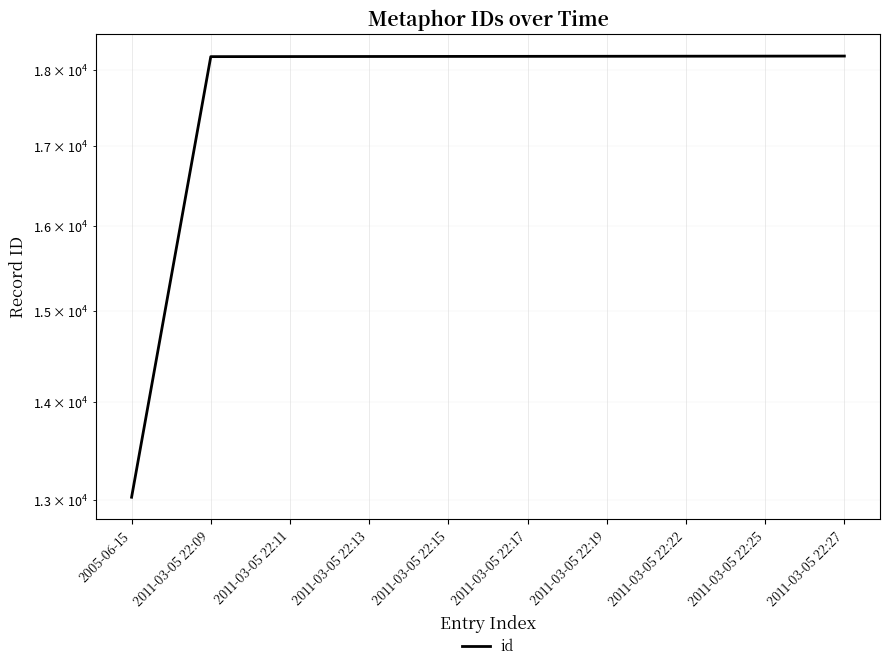

Is it true that the value at 2011-03-05 22:22 is 4764?

False